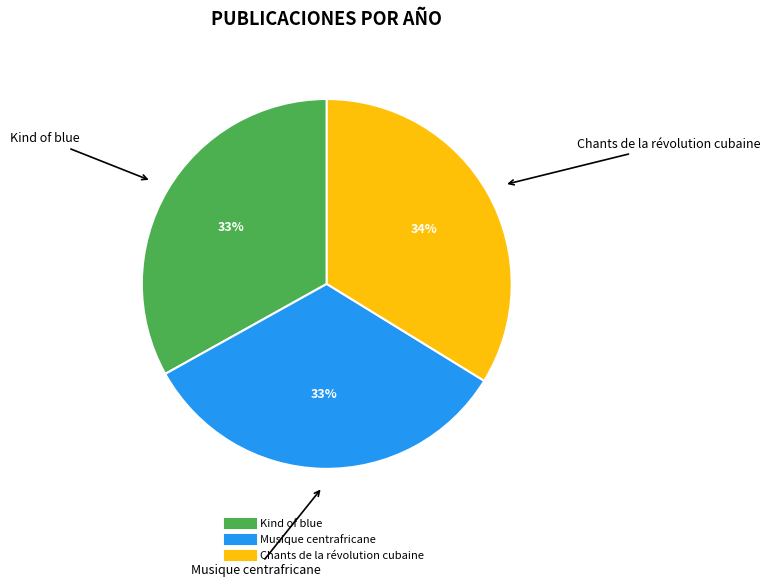

To the nearest percent, what is the average slice percentage?

33%